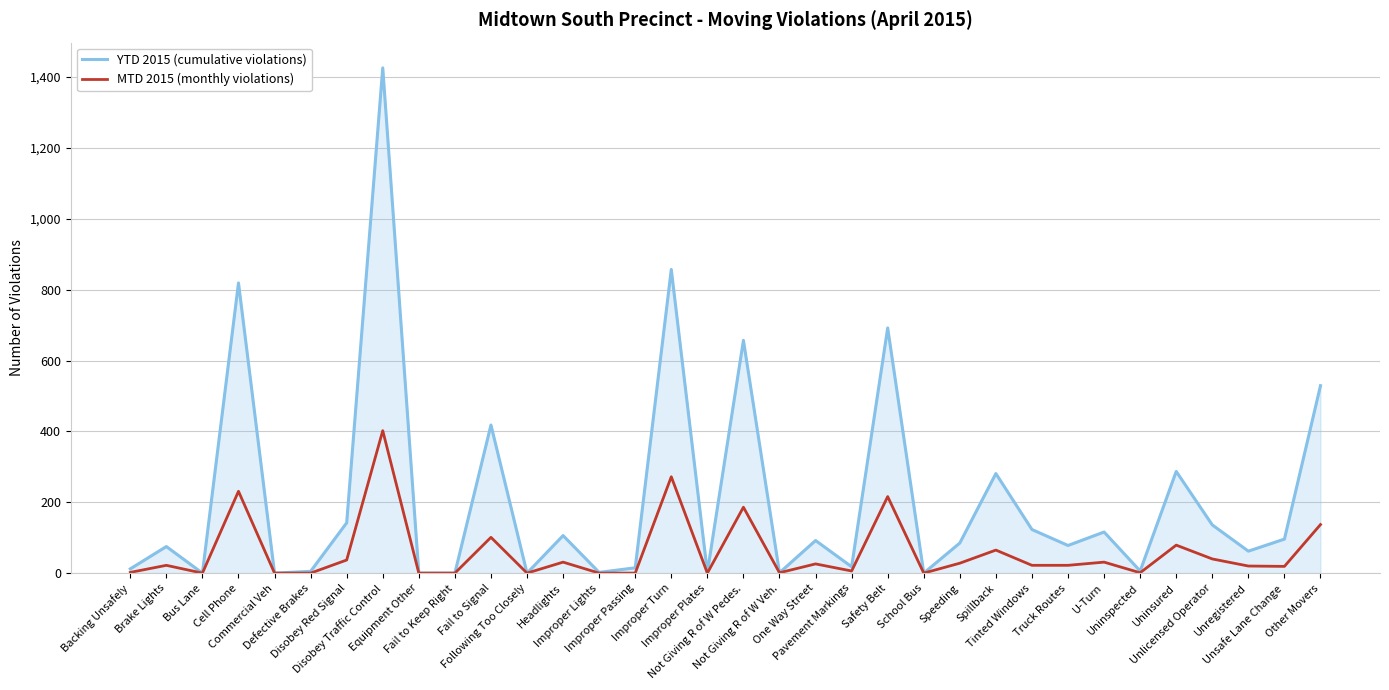

What are all the series names shown in the legend?

YTD 2015 (cumulative violations), MTD 2015 (monthly violations)